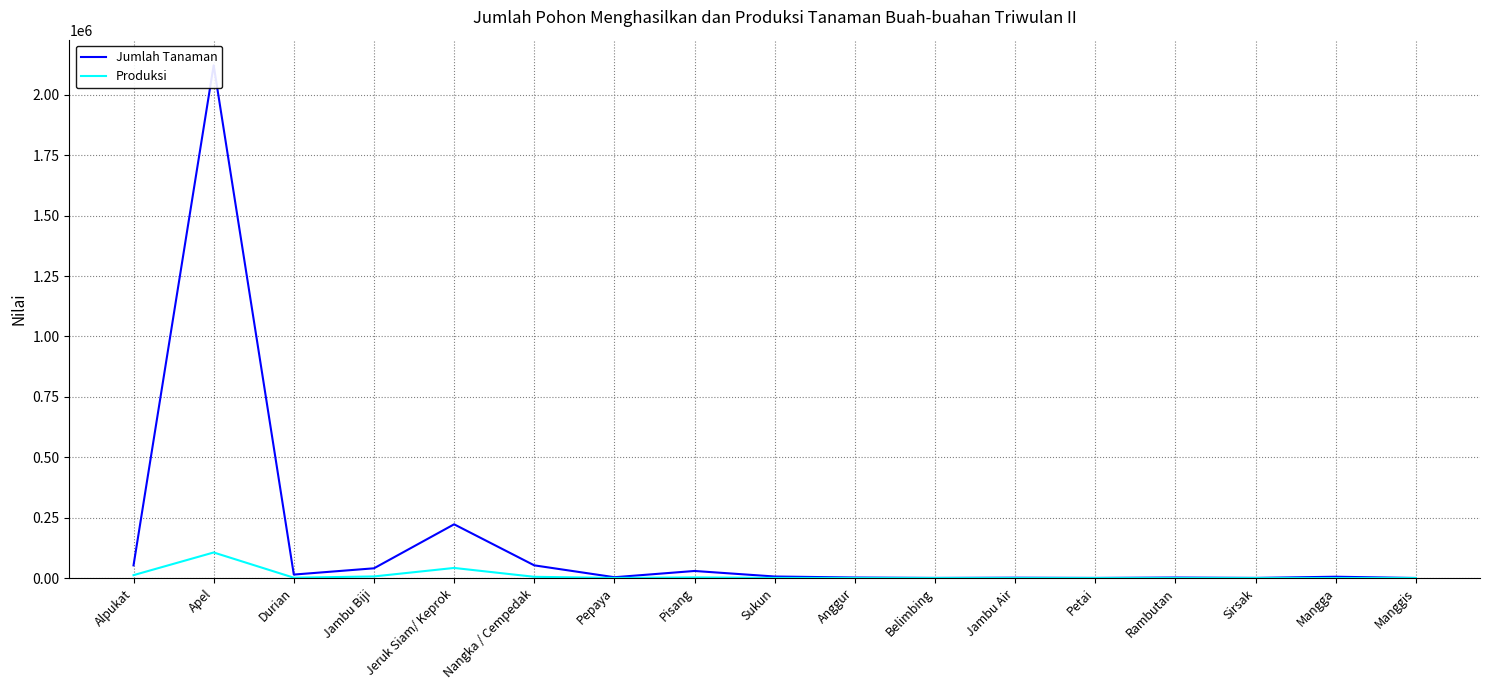

What is the label of the 5th point from the left?

Jeruk Siam/ Keprok